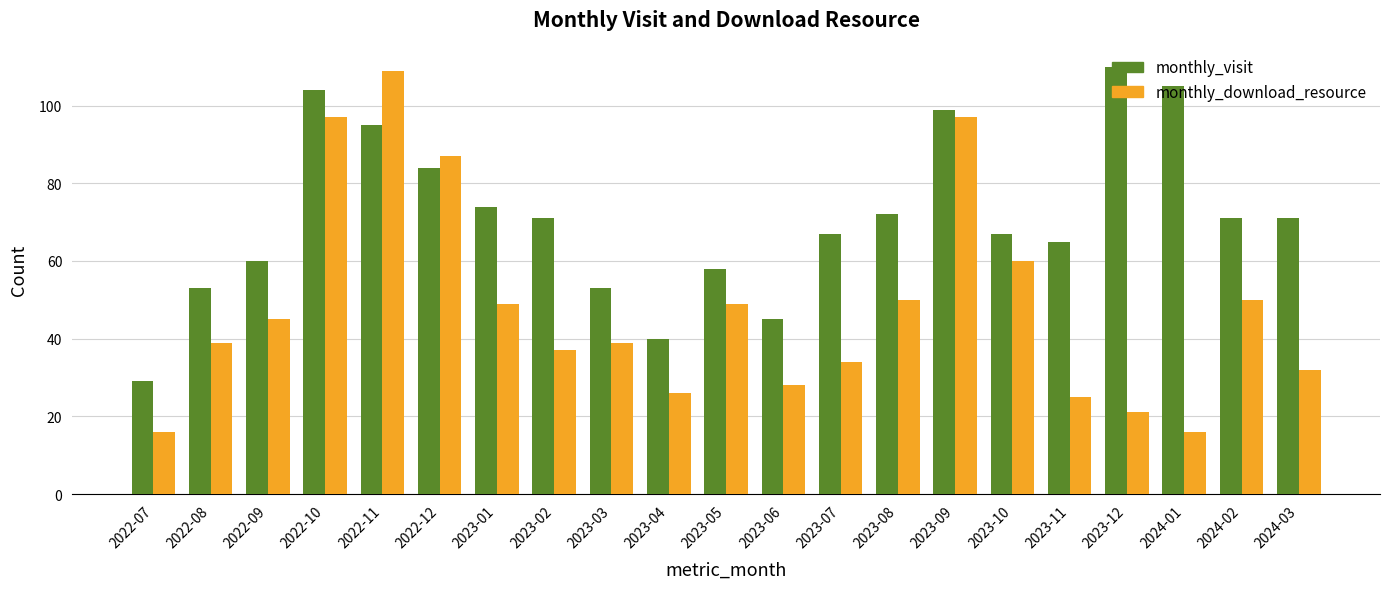

How many bars are there in total?

42